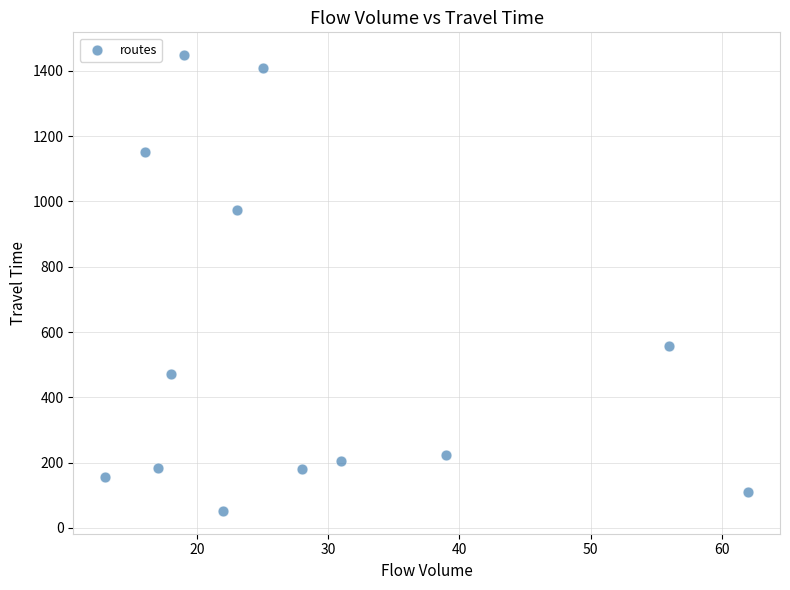

What is the range of Y values (max minus min)?

1396